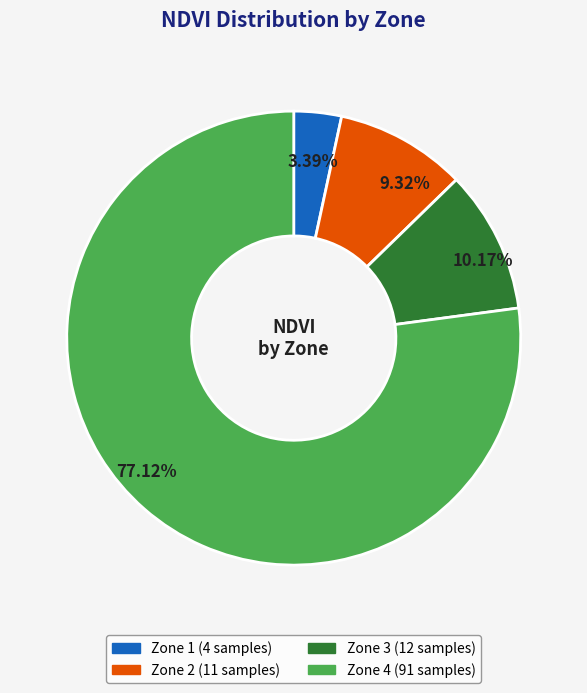

Is there any slice that represents more than half of the pie?

Yes